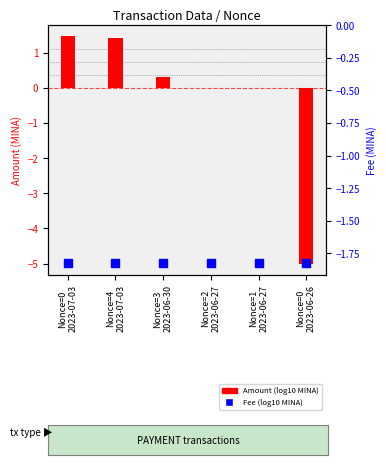

Which series reaches the maximum Y coordinate?

Amount (log10 MINA)